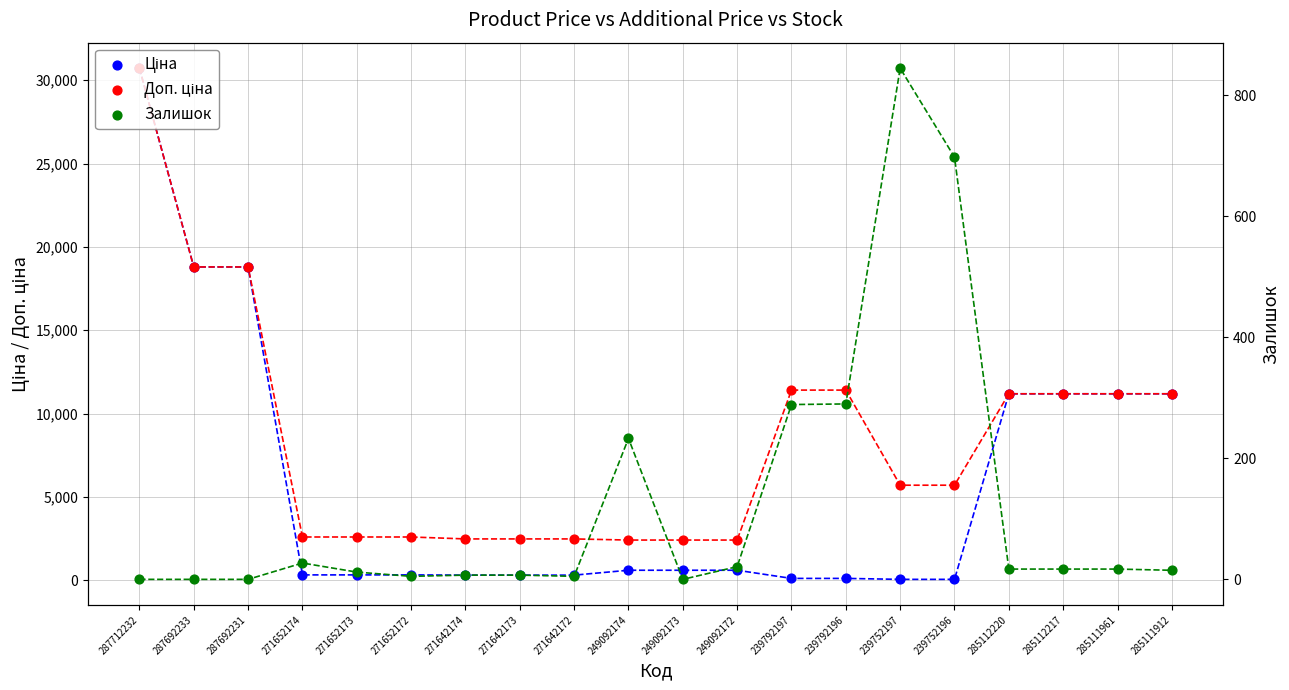

What are all the series names shown in the legend?

Ціна, Доп. ціна, Залишок